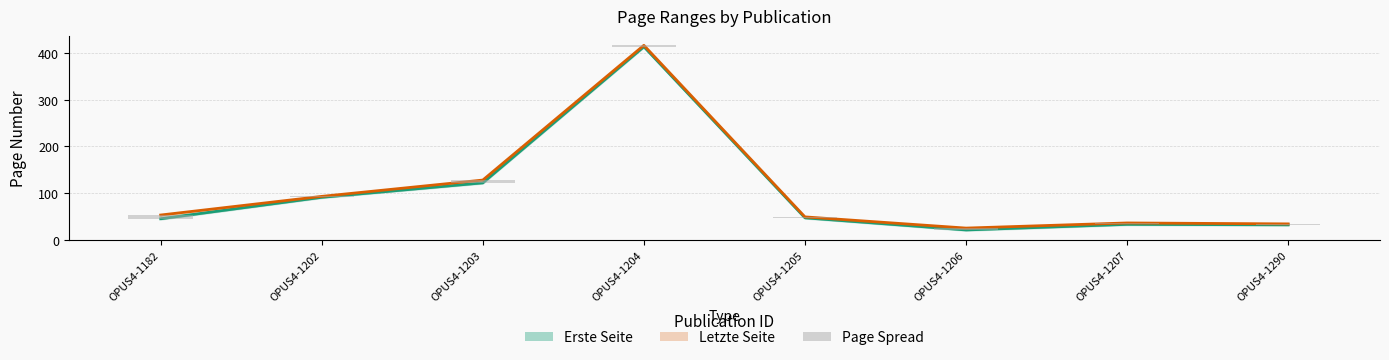

What is the total value across all series at OPUS4-1202?

184